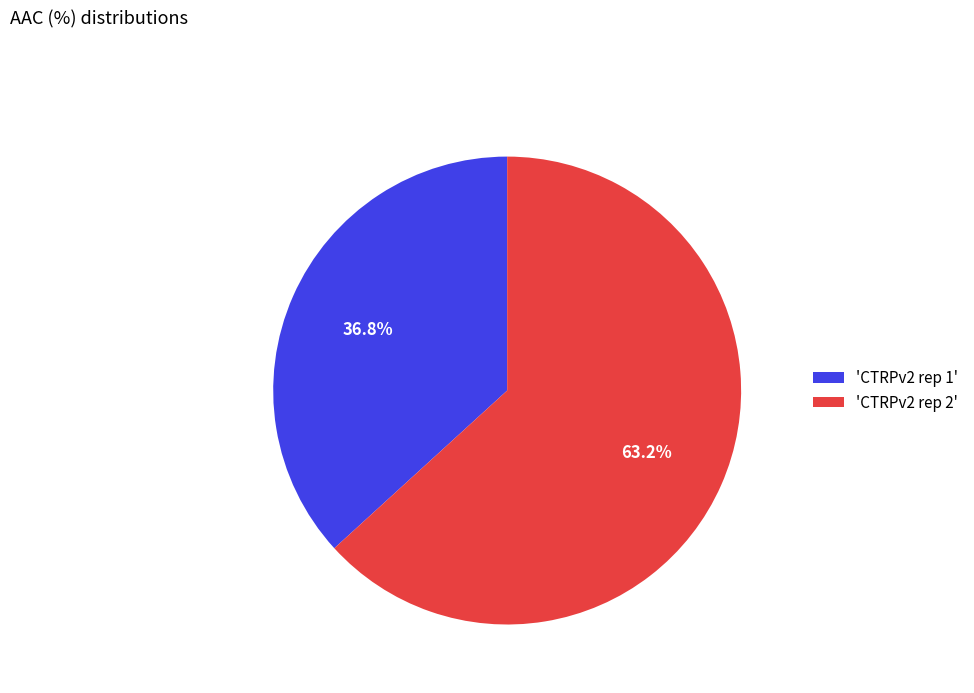

Between 'CTRPv2 rep 1' and 'CTRPv2 rep 2', which is larger?

'CTRPv2 rep 2'